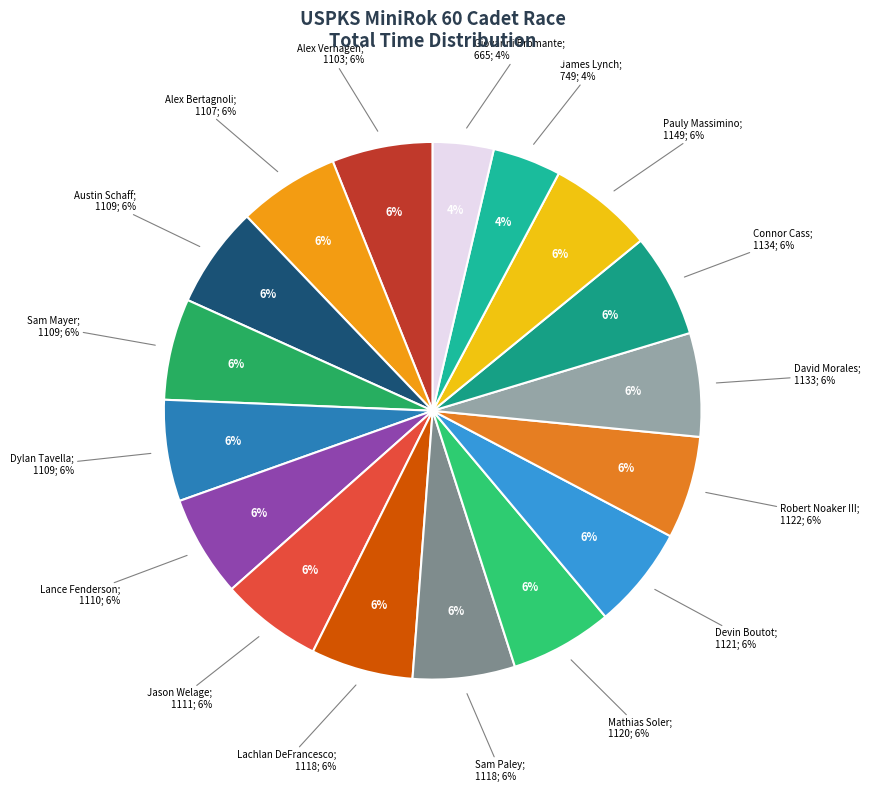

Rank the categories by value from lowest to highest.

Giovanni Bromante, James Lynch, Alex Verhagen, Alex Bertagnoli, Austin Schaff, Sam Mayer, Dylan Tavella, Lance Fenderson, Jason Welage, Lachlan DeFrancesco, Sam Paley, Mathias Soler, Devin Boutot, Robert Noaker III, David Morales, Connor Cass, Pauly Massimino